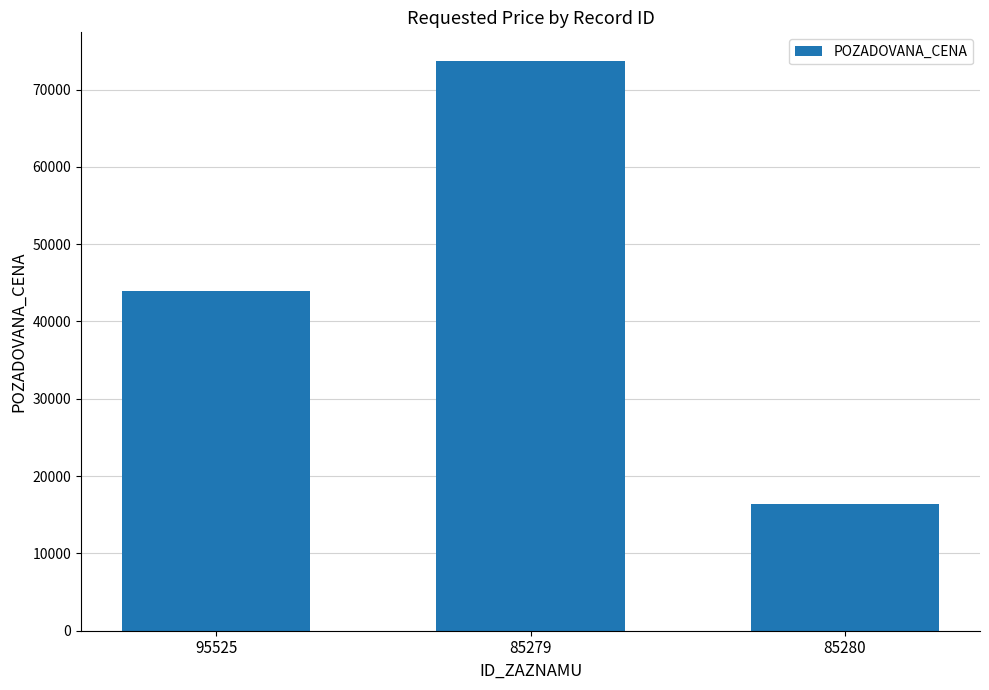

Read the value at 85279, to the nearest 10.

73710